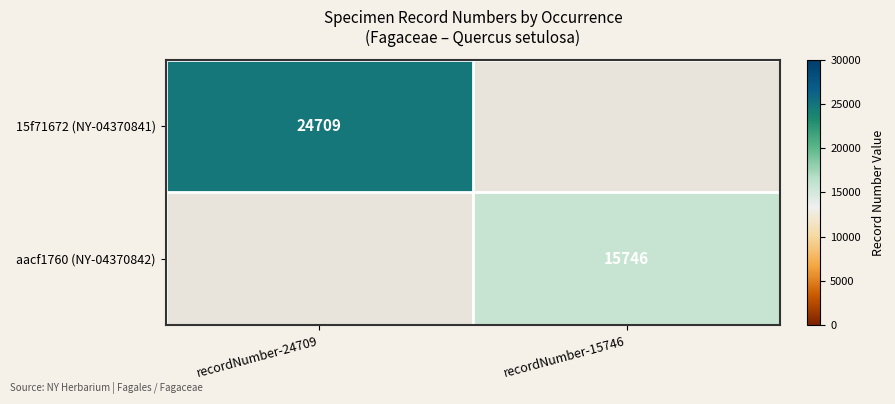

The value of aacf1760 (NY-04370842) at recordNumber-15746 is 23919. True or false?

False